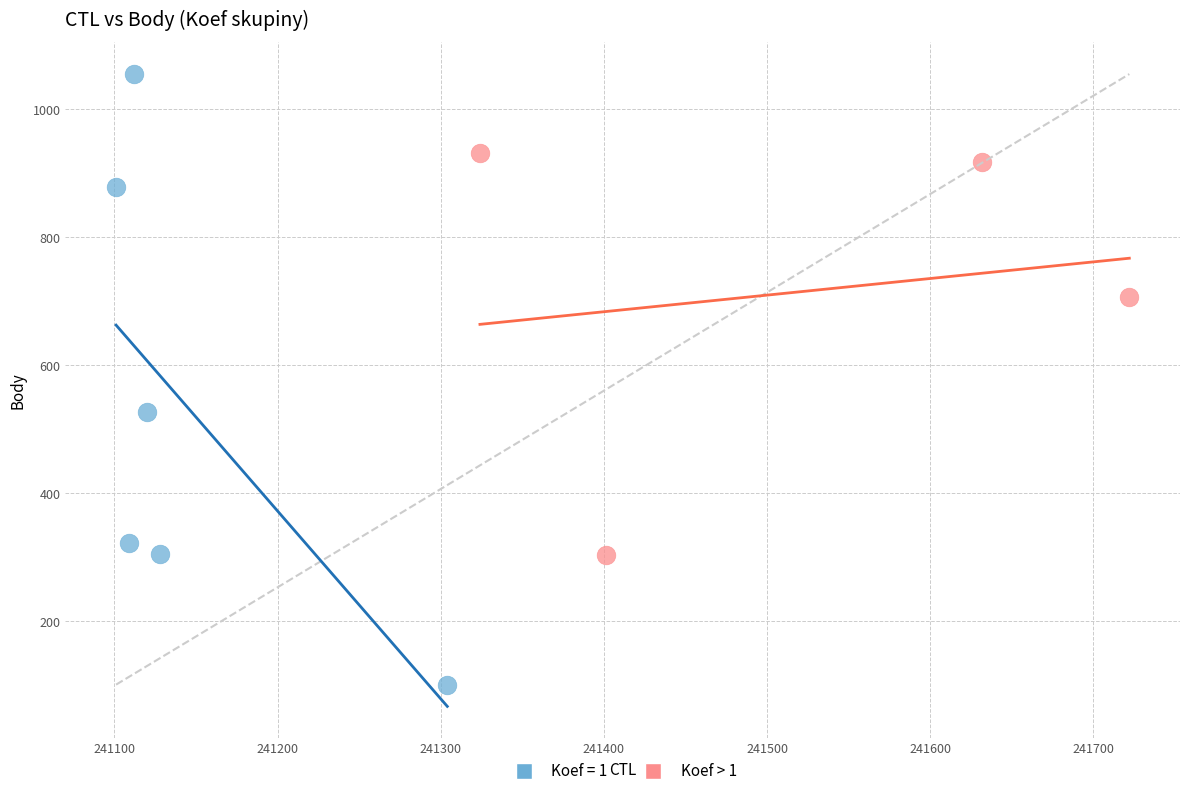

Which series contains the lowest Y value?

Koef = 1